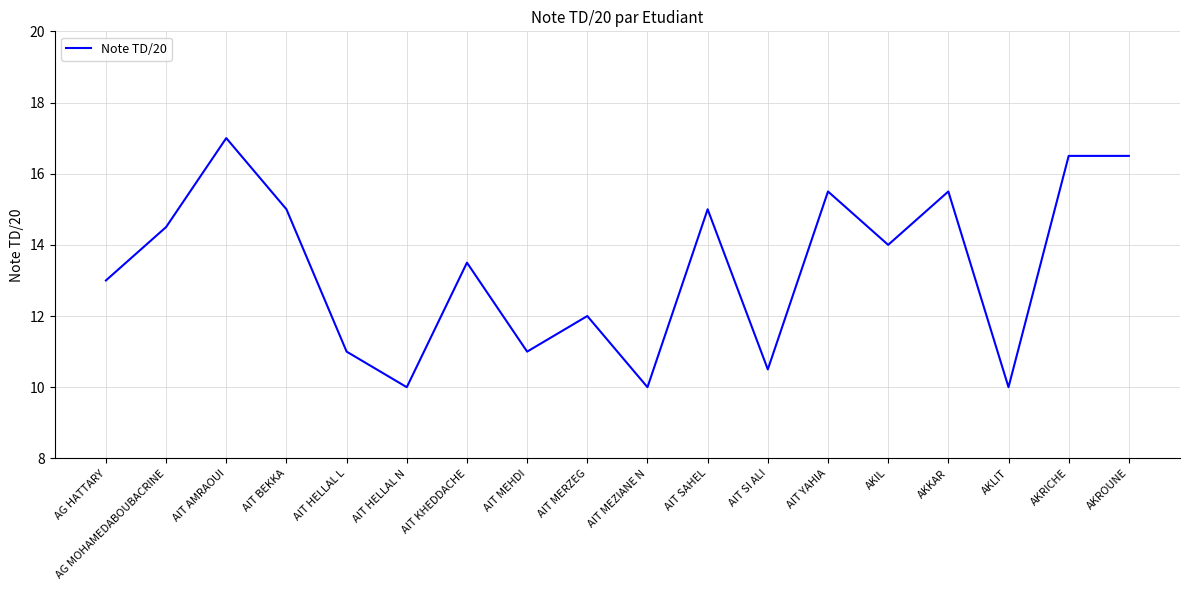

What position from the left is AIT BEKKA?

4